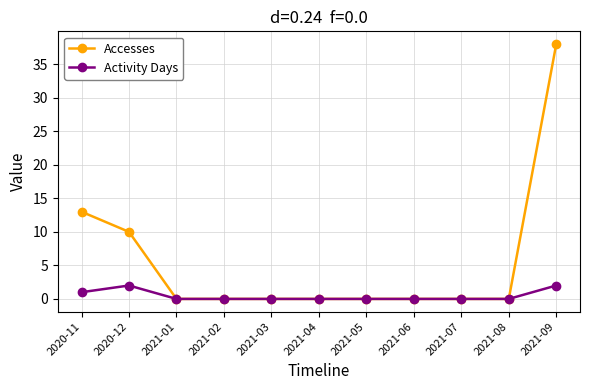

Which series has the largest total across all categories?

Accesses